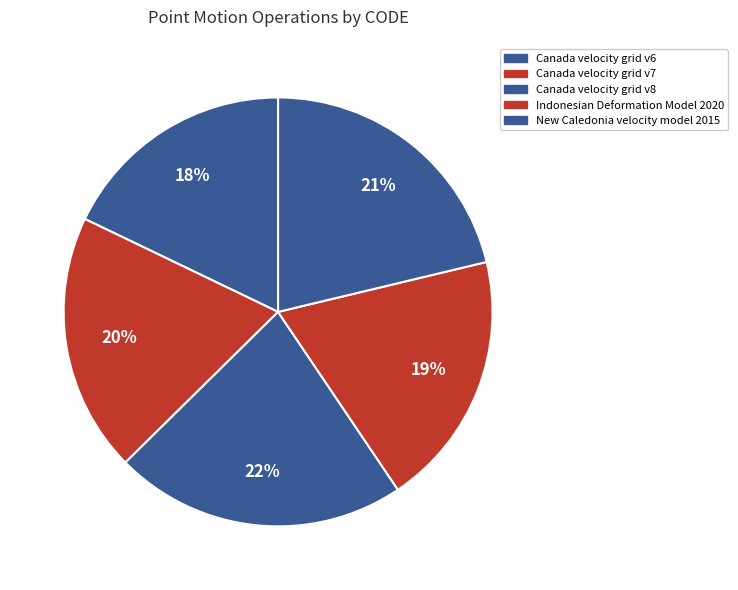

Which has a higher value, Indonesian Deformation Model 2020 or New Caledonia velocity model 2015?

New Caledonia velocity model 2015